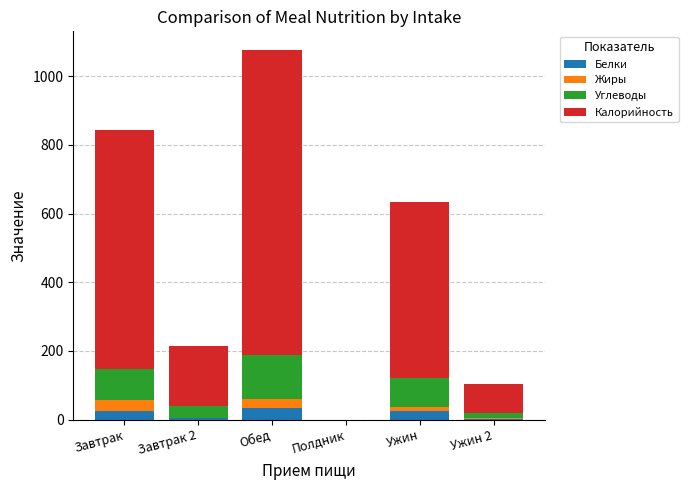

The Белки series shows 24.4 at Завтрак. True or false?

True